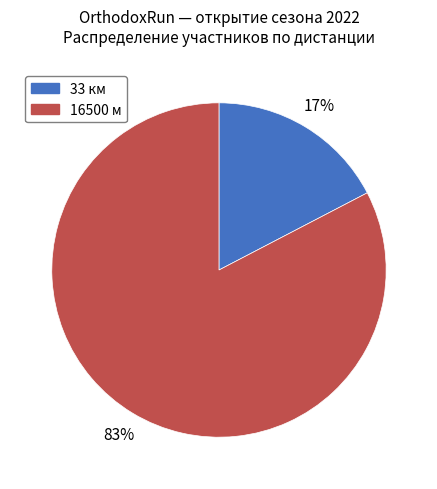

How many segments does this pie chart have?

2